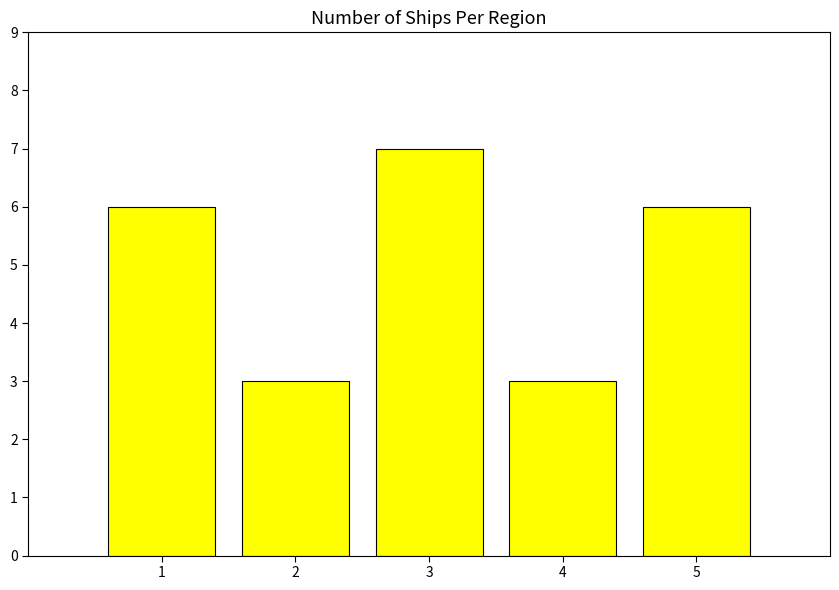

Reading left to right, list all the values displayed in this chart.

1=6	2=3	3=7	4=3	5=6